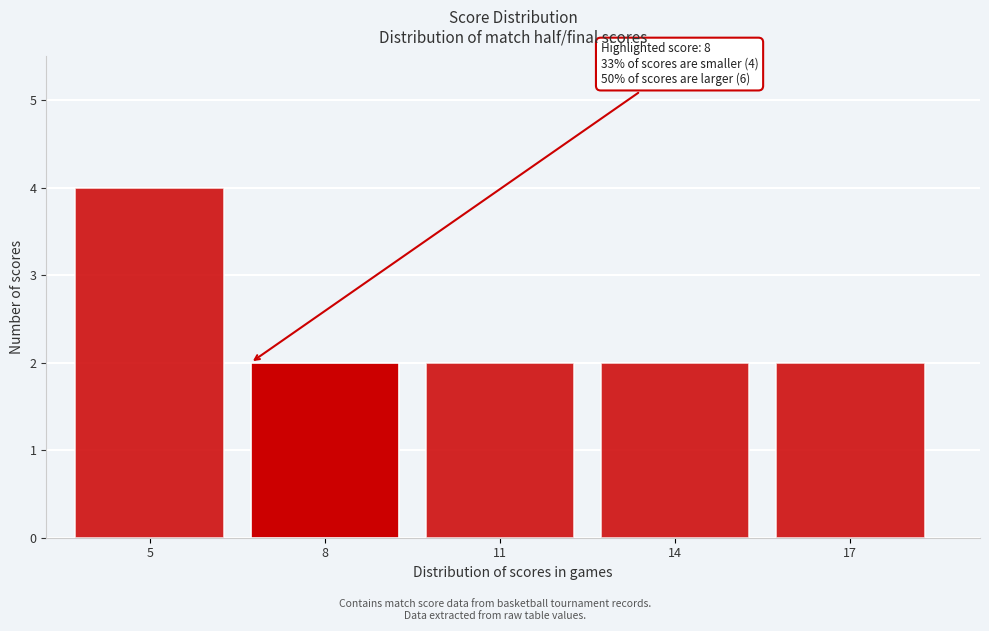

Reading left to right, list all the values displayed in this chart.

4	2	2	2	2